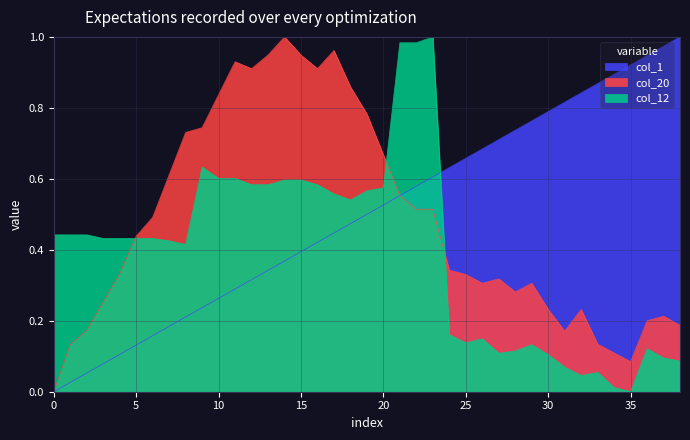

In col_12, how many points are lower than both neighbors (excluding endpoints)?

6